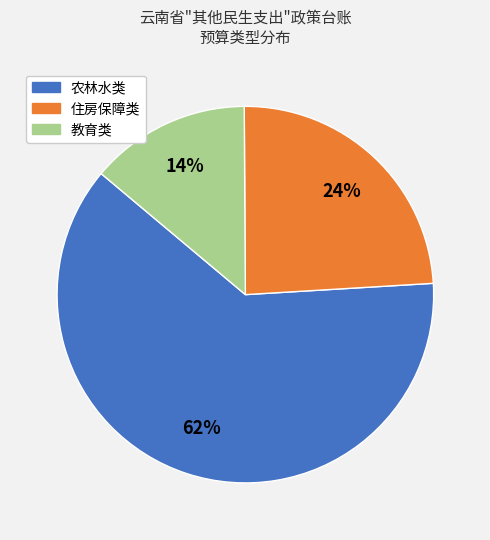

Does any single category account for the majority?

Yes